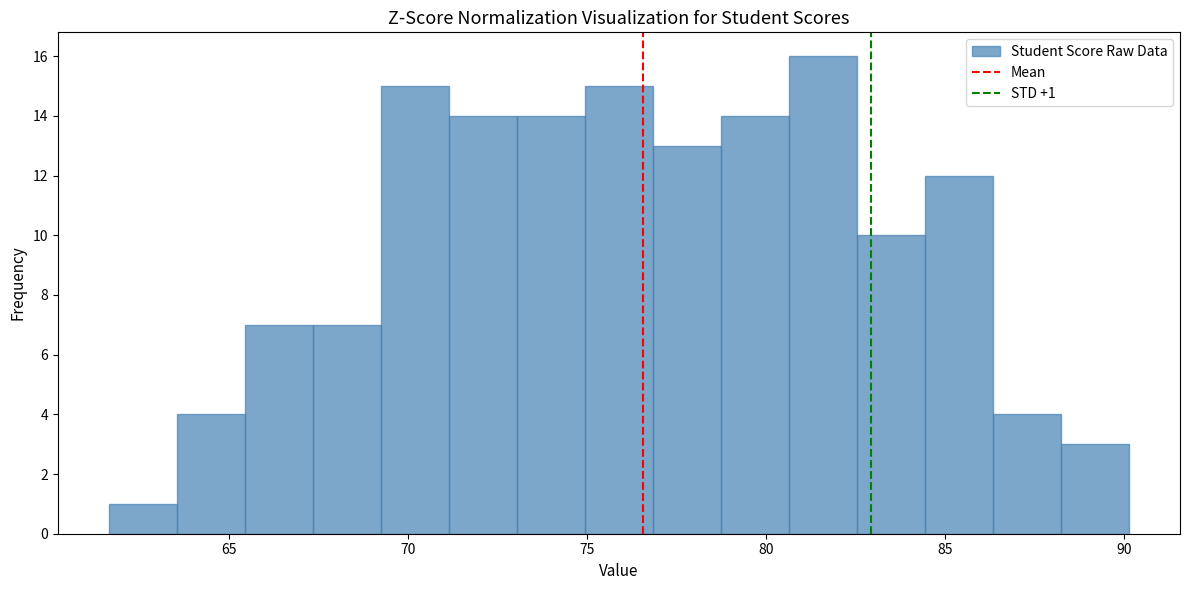

Around what value on the x-axis is the tallest bar? Give the approximate position of its centre, as read against the axis.

81.5